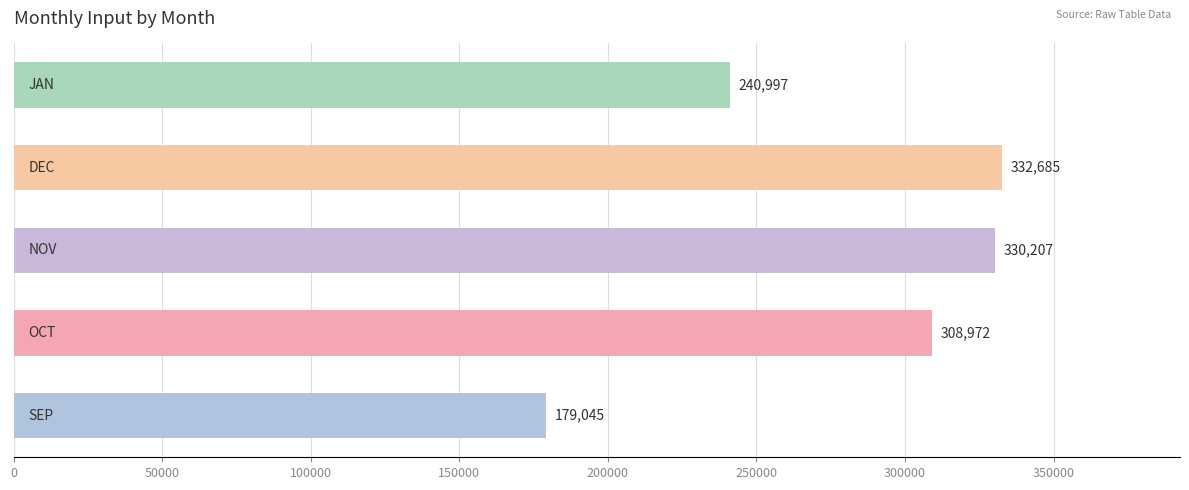

What is the minimum value shown in the chart?

179045